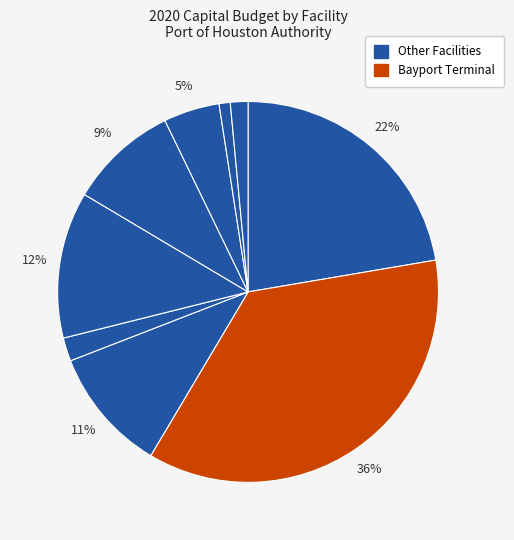

How many segments does this pie chart have?

9